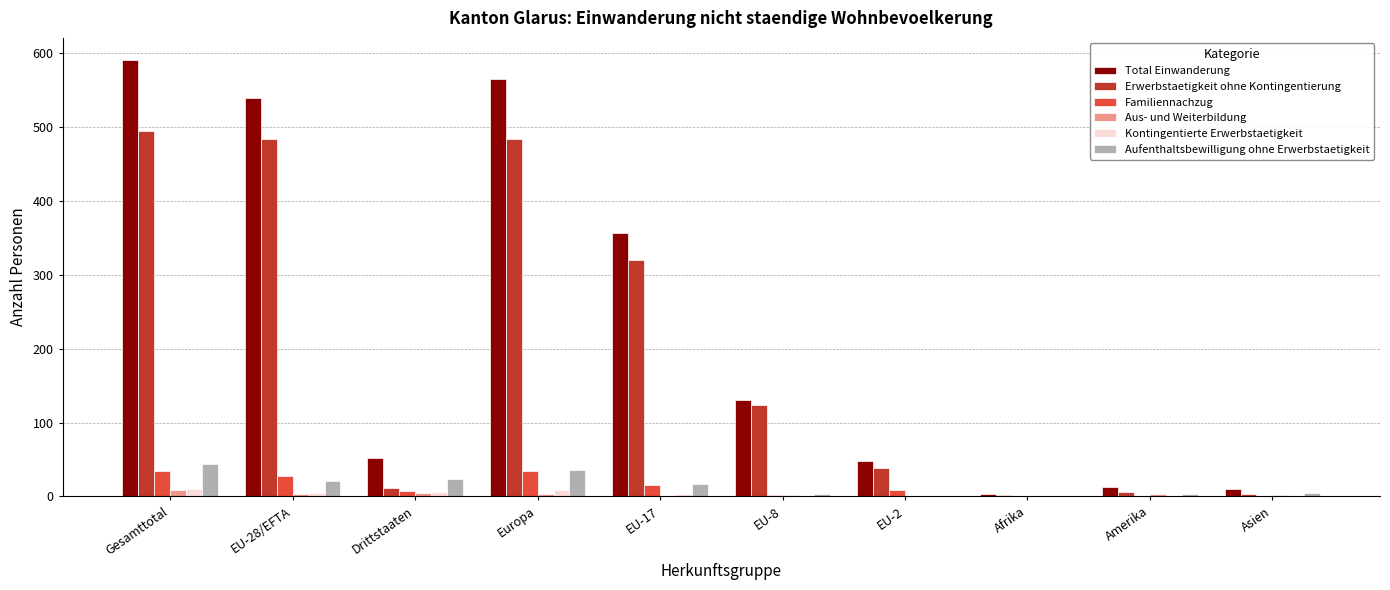

Which series changed the most between Gesamttotal and Afrika?

Total Einwanderung